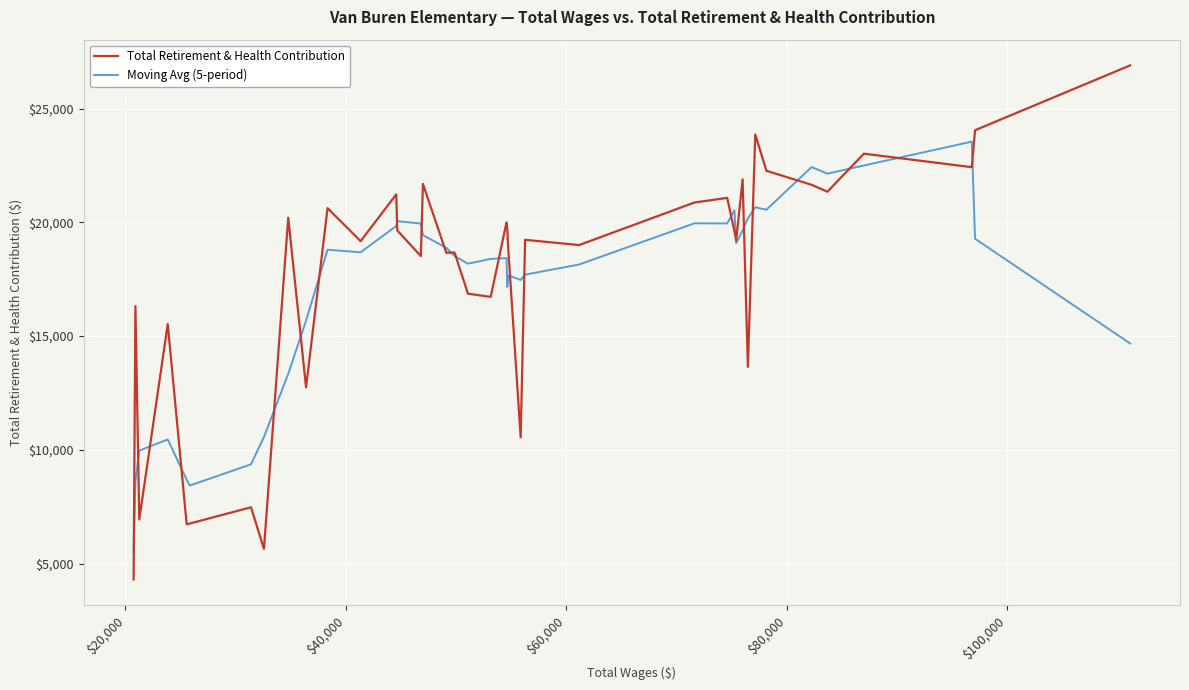

Which series has the widest spread of values?

Total Retirement & Health Contribution